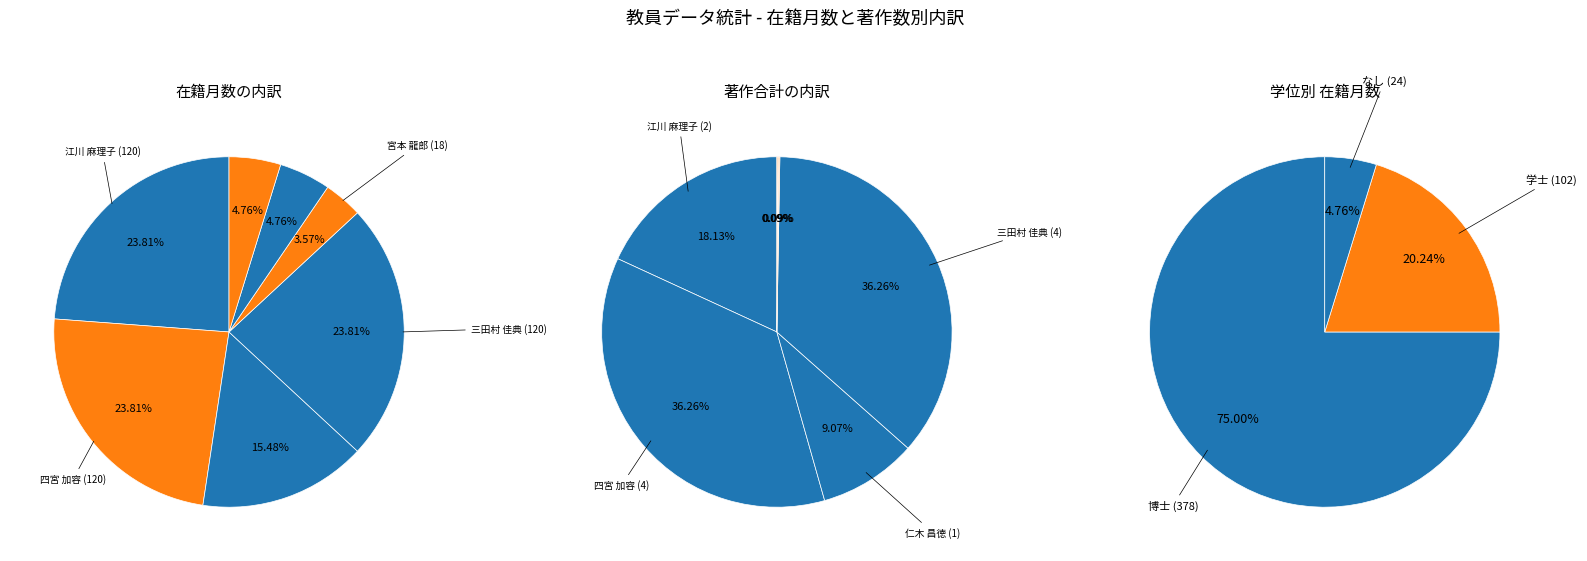

What is the change in value from 仁木 昌徳 to 山田 将之?

-54